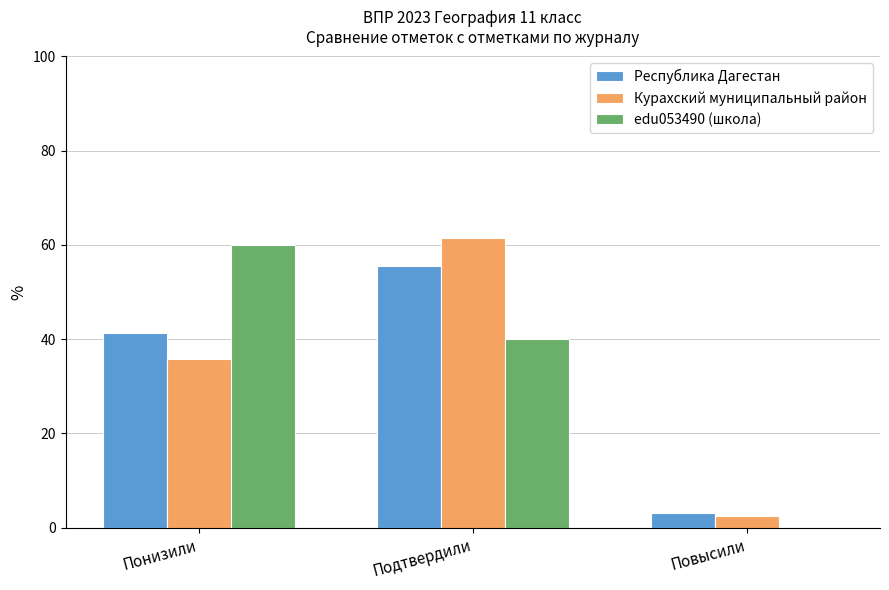

At which category is the sum across all series the highest?

Подтвердили